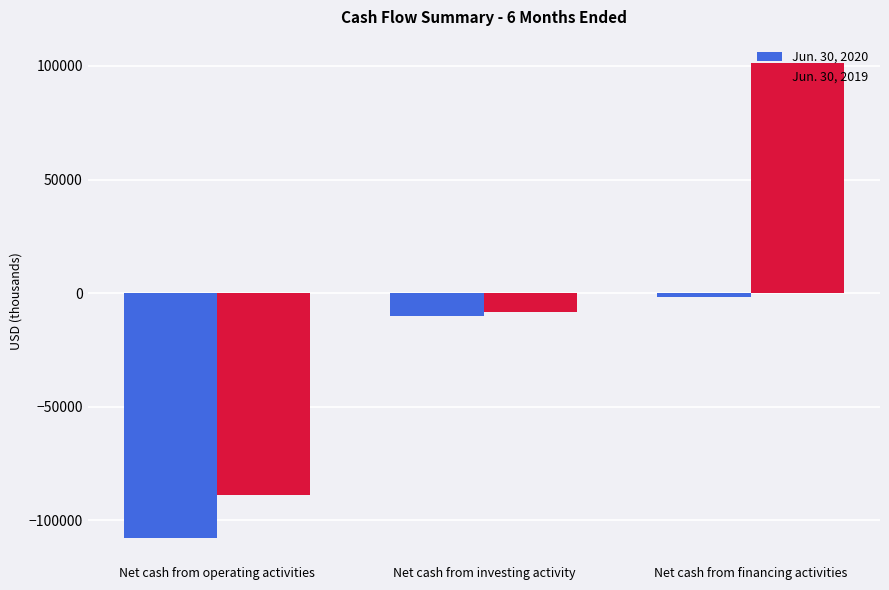

What position from the left is Net cash from financing activities?

3